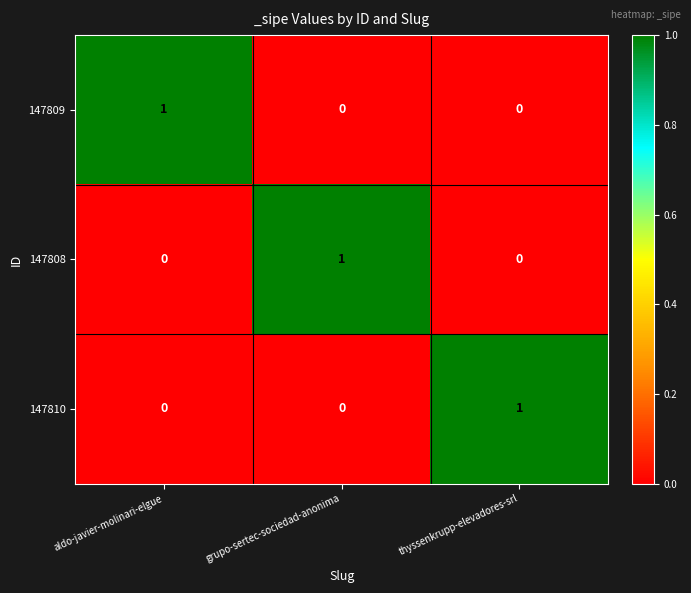

What is the total value across all series at thyssenkrupp-elevadores-srl?

1